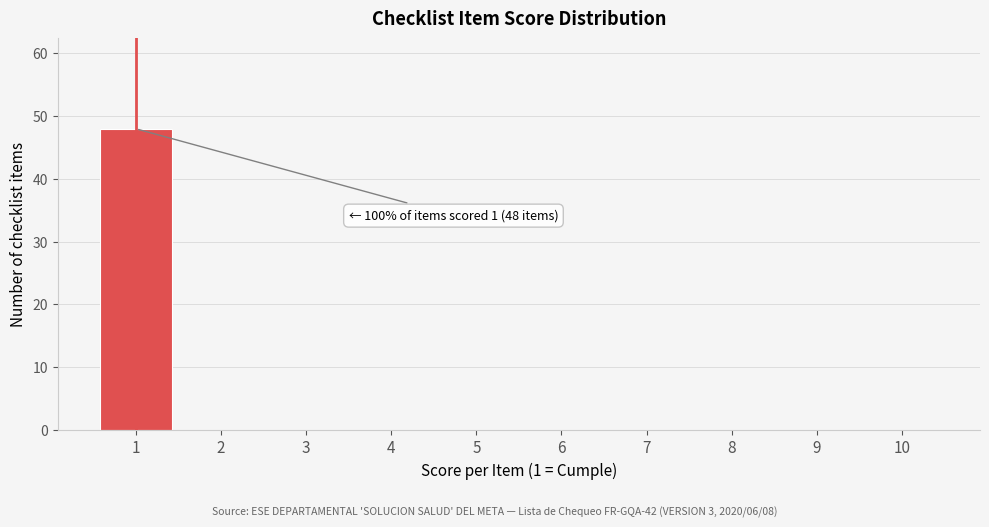

Reading left to right, list all the values displayed in this chart.

1=48	2=0	3=0	4=0	5=0	6=0	7=0	8=0	9=0	10=0